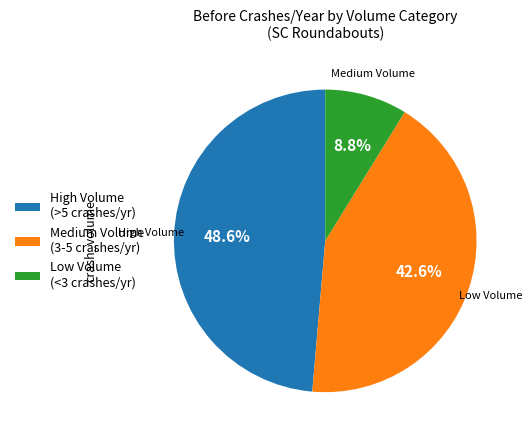

How many slices are in this pie chart?

3